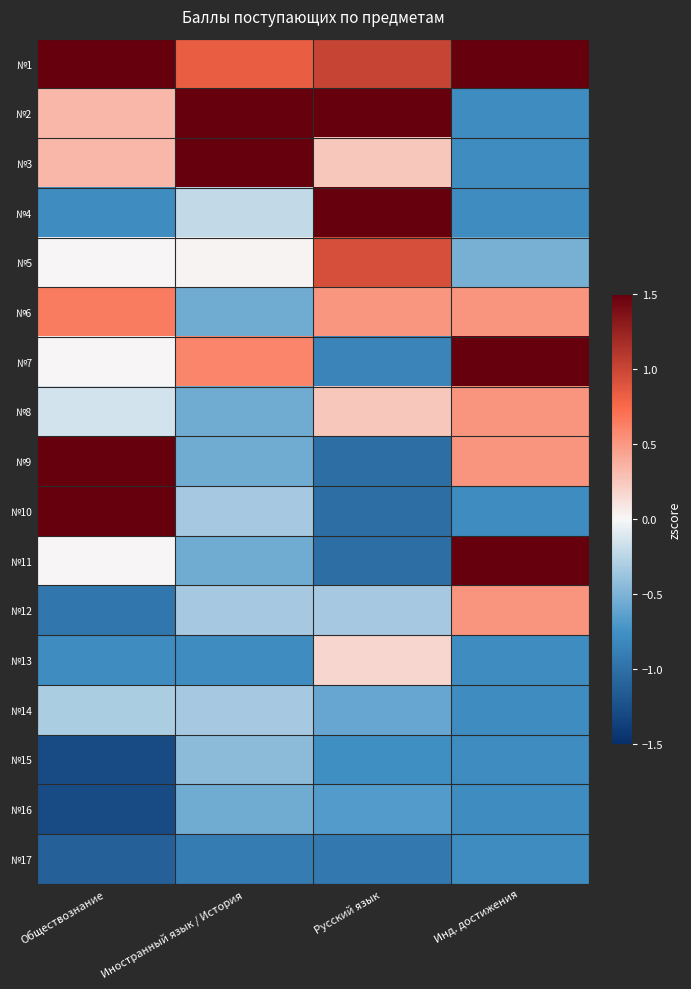

Count the number of data series in this chart.

17